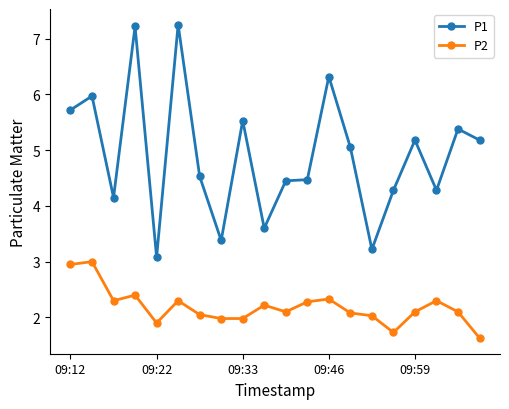

What is the highest value of the P2 series?

3.0